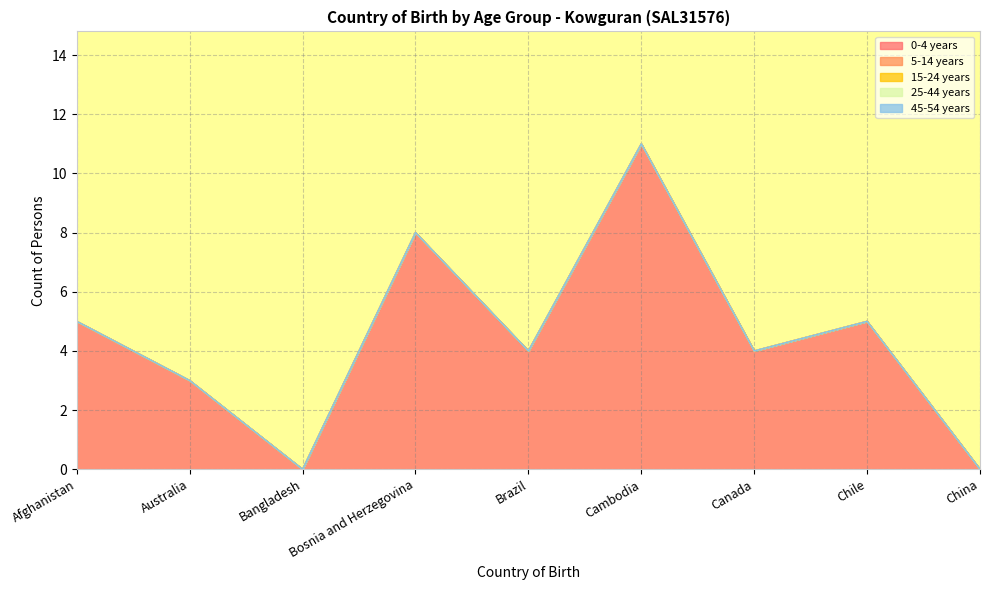

Reading right to left, list all the values displayed in this chart.

0-4 years: China=0	Chile=5	Canada=4	Cambodia=11	Brazil=4	Bosnia and Herzegovina=8	Bangladesh=0	Australia=3	Afghanistan=5
5-14 years: China=0	Chile=0	Canada=0	Cambodia=0	Brazil=0	Bosnia and Herzegovina=0	Bangladesh=0	Australia=0	Afghanistan=0
15-24 years: China=0	Chile=0	Canada=0	Cambodia=0	Brazil=0	Bosnia and Herzegovina=0	Bangladesh=0	Australia=0	Afghanistan=0
25-44 years: China=0	Chile=0	Canada=0	Cambodia=0	Brazil=0	Bosnia and Herzegovina=0	Bangladesh=0	Australia=0	Afghanistan=0
45-54 years: China=0	Chile=0	Canada=0	Cambodia=0	Brazil=0	Bosnia and Herzegovina=0	Bangladesh=0	Australia=0	Afghanistan=0